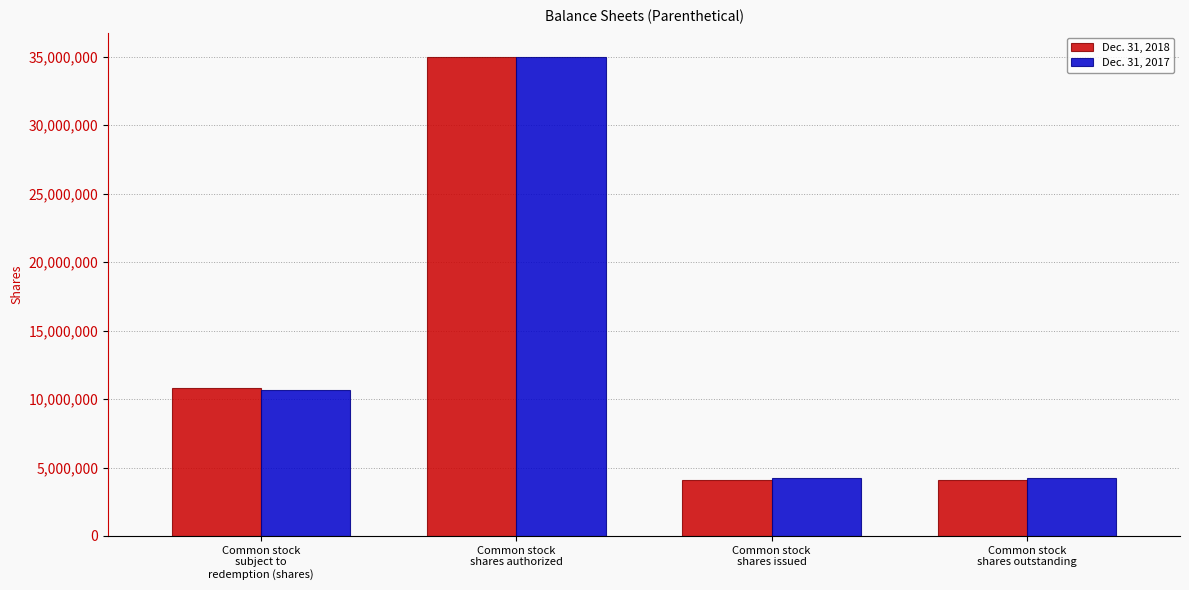

The value of Dec. 31, 2017 at Common stock
shares outstanding is 2075185. True or false?

False